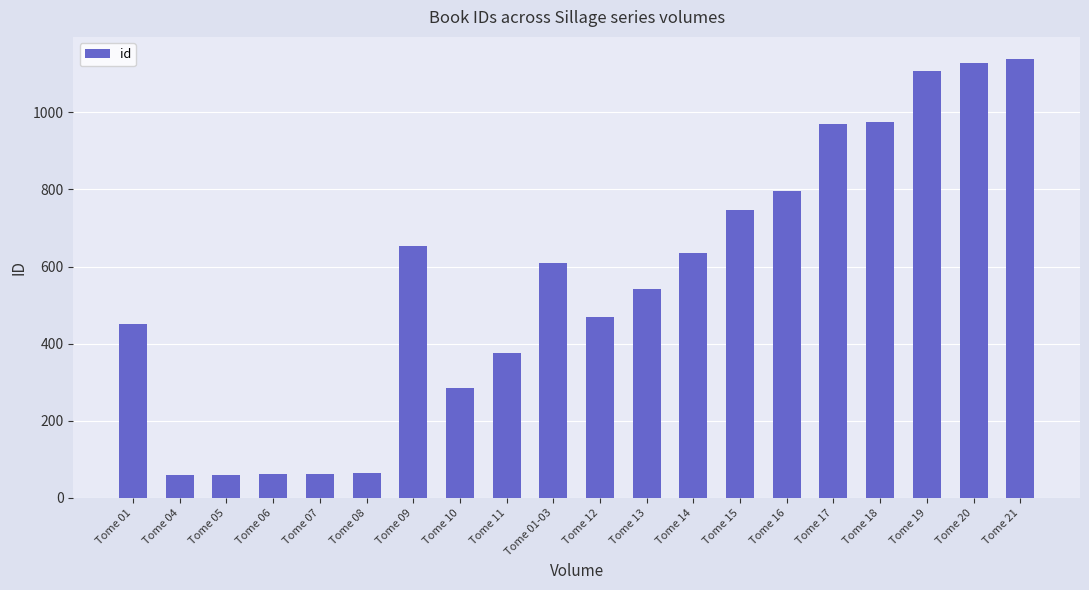

Count the number of data series in this chart.

1